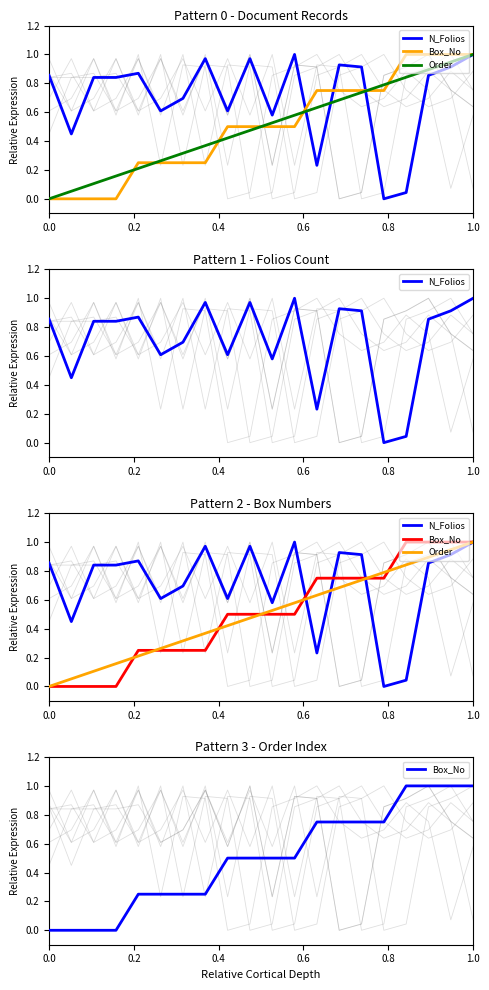

Is the value of Order at 0.0 greater than the value of Box_No at 7?

No